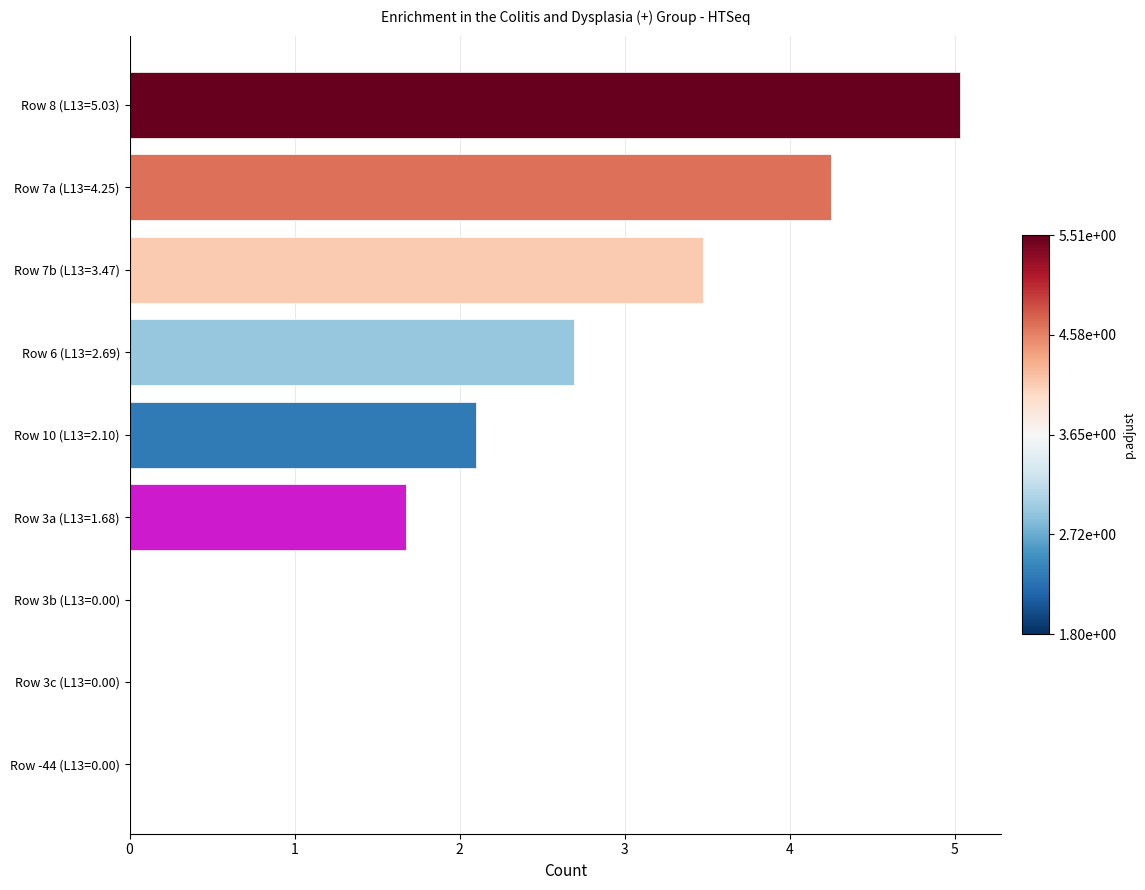

How many series are shown in this chart?

1